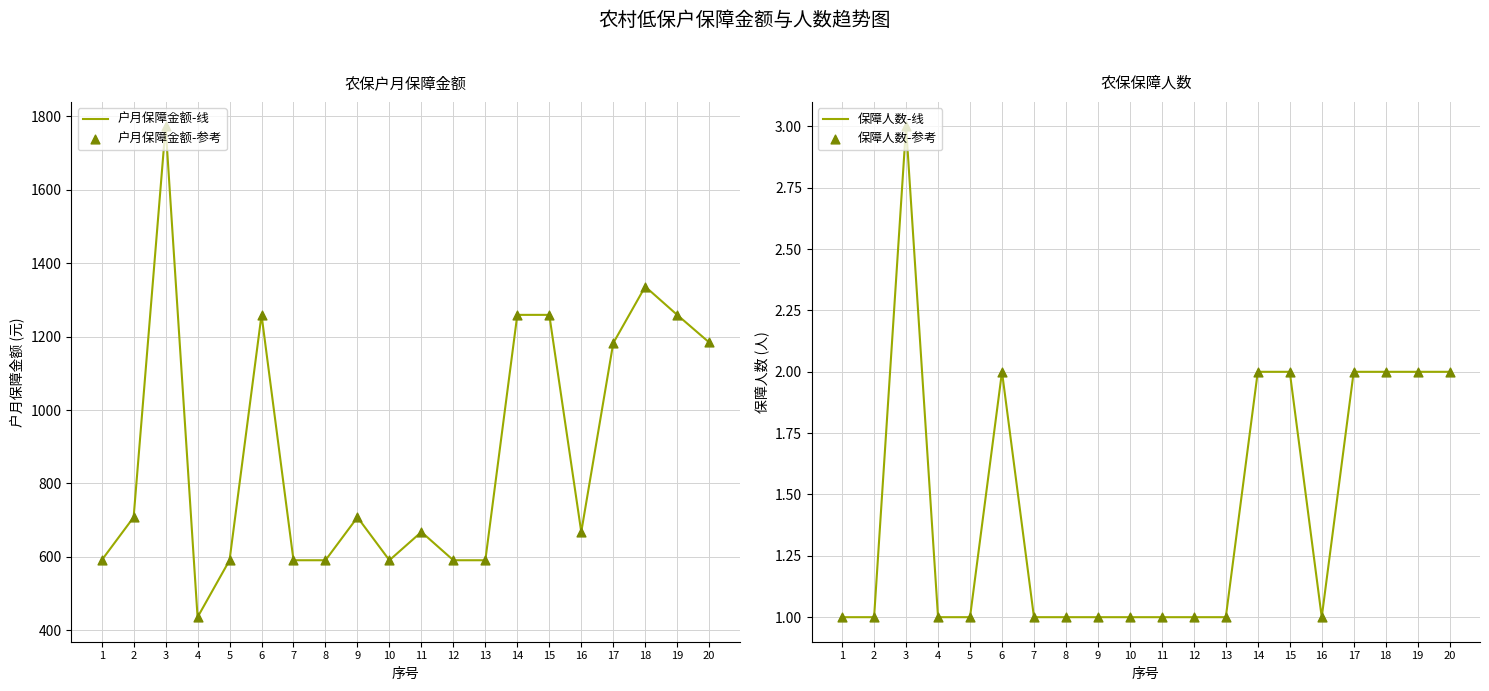

Which series reaches the minimum Y coordinate?

保障人数-线